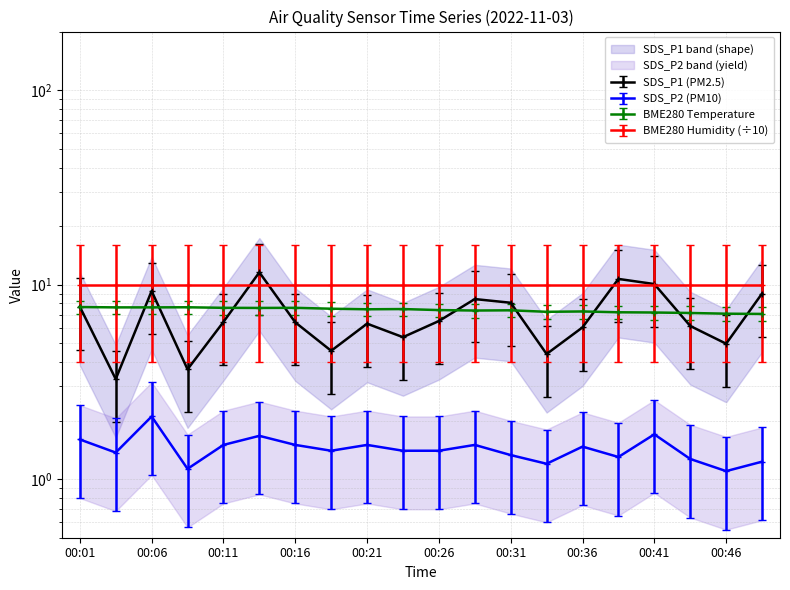

Does the chart display data point markers on the line(s)?

Yes